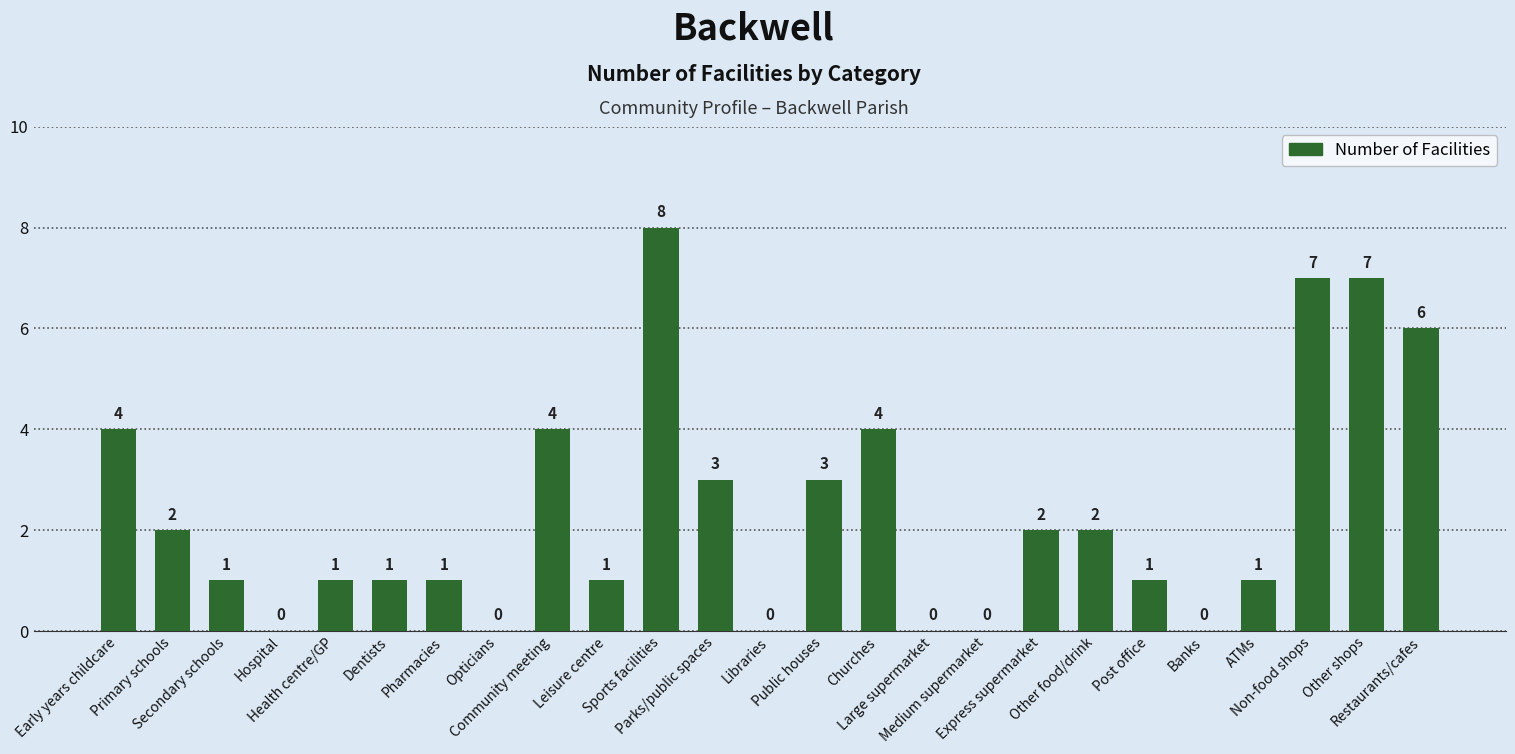

Are the bars horizontal?

No